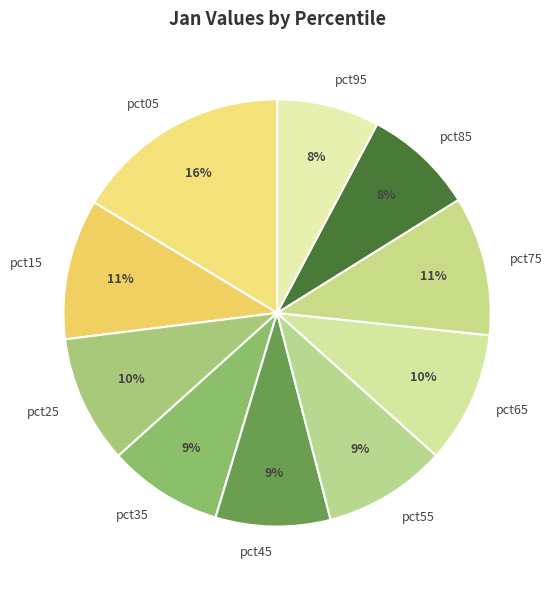

What is the largest slice in the pie chart?

pct05